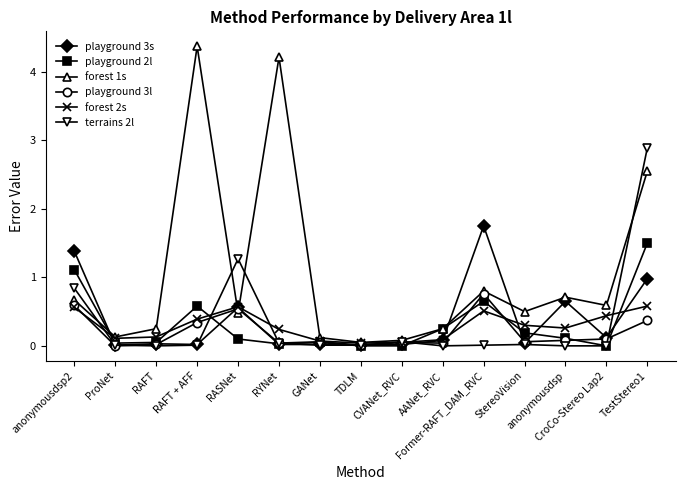

What is the maximum value shown in the chart?

4.4